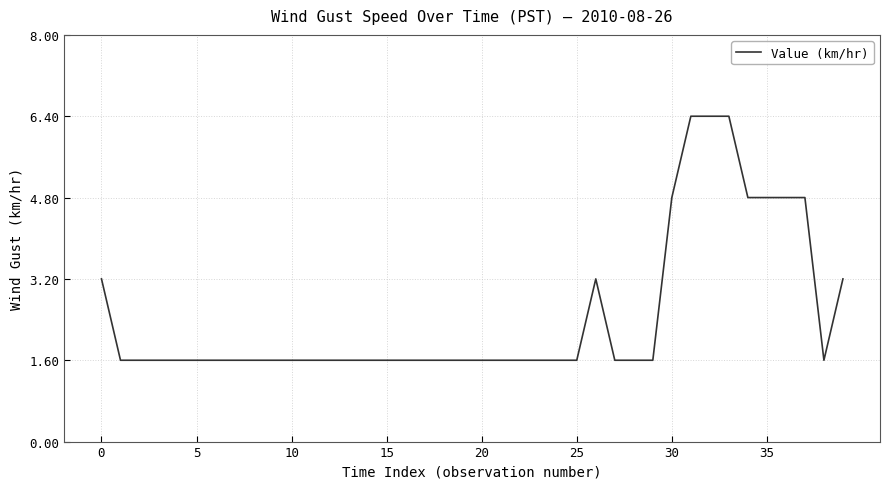

What is the difference between the maximum and minimum values?

4.8